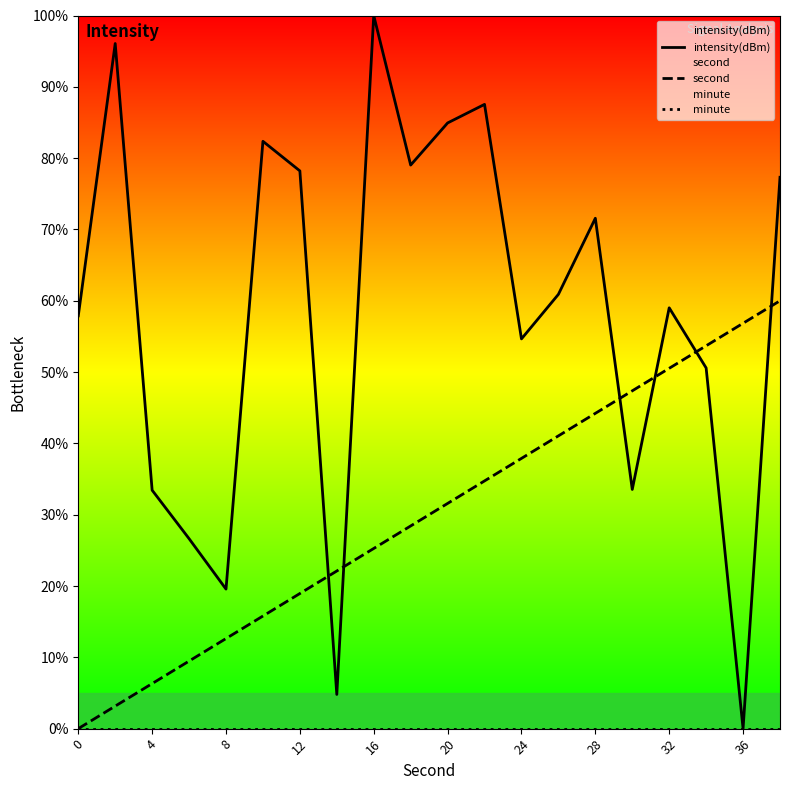

Which series has the largest total across all categories?

intensity(dBm)